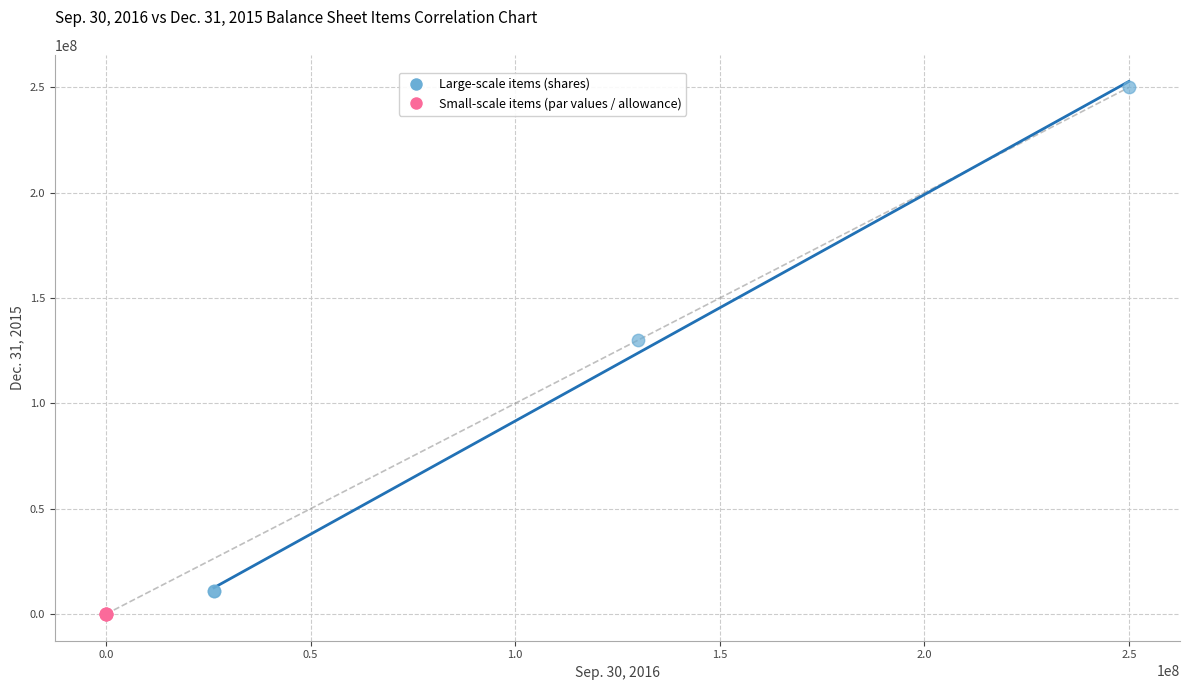

Which series reaches the maximum Y coordinate?

Large-scale items (shares)